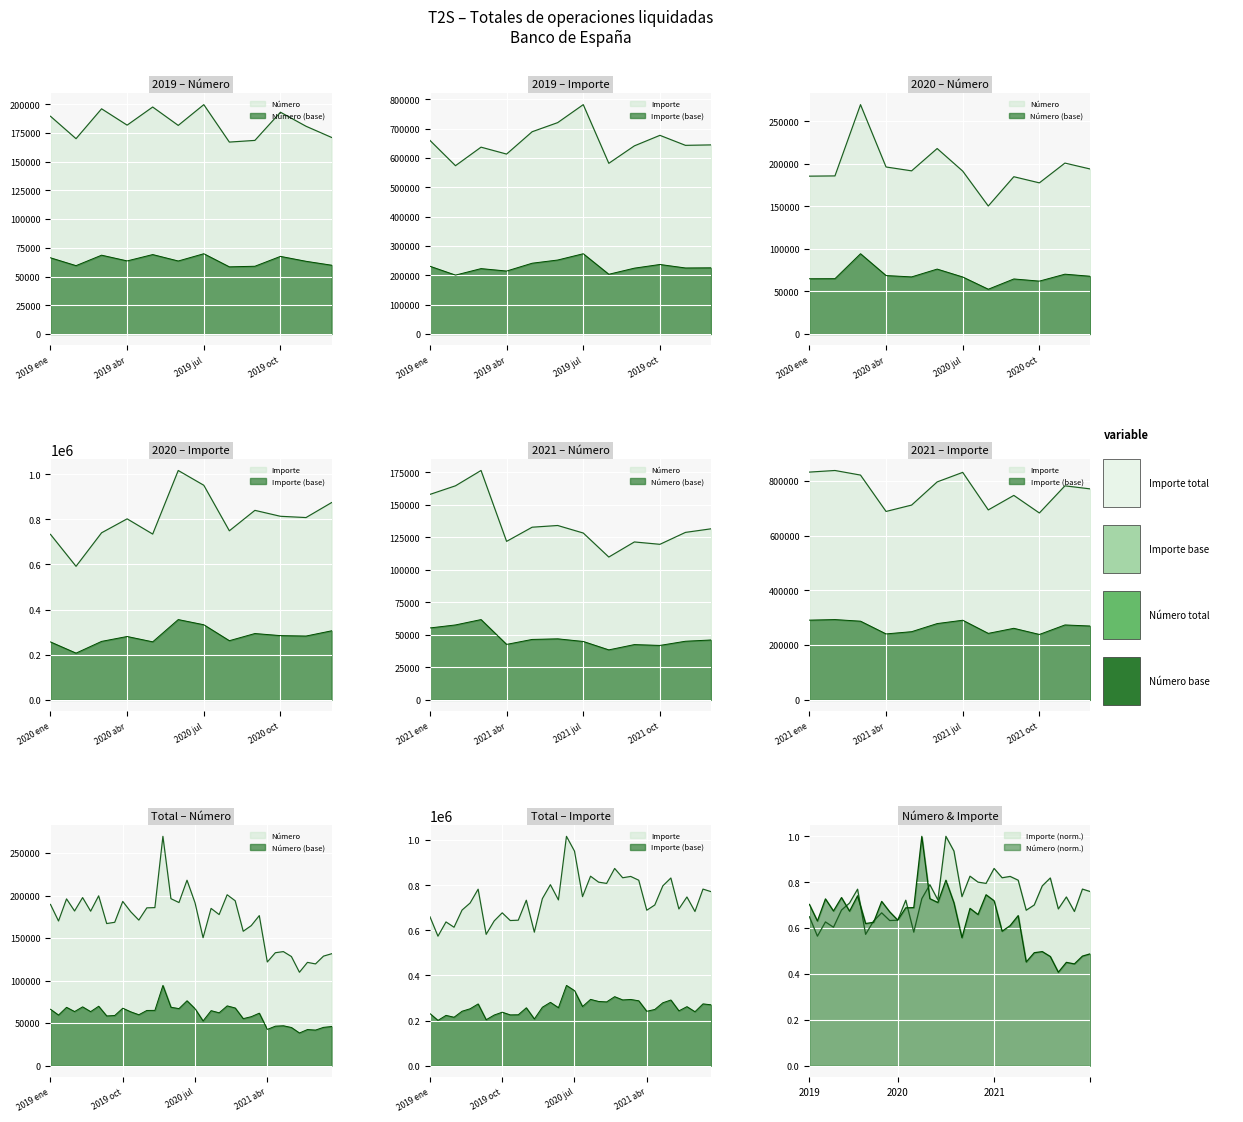

How many interior local peaks does the Número series have?

11